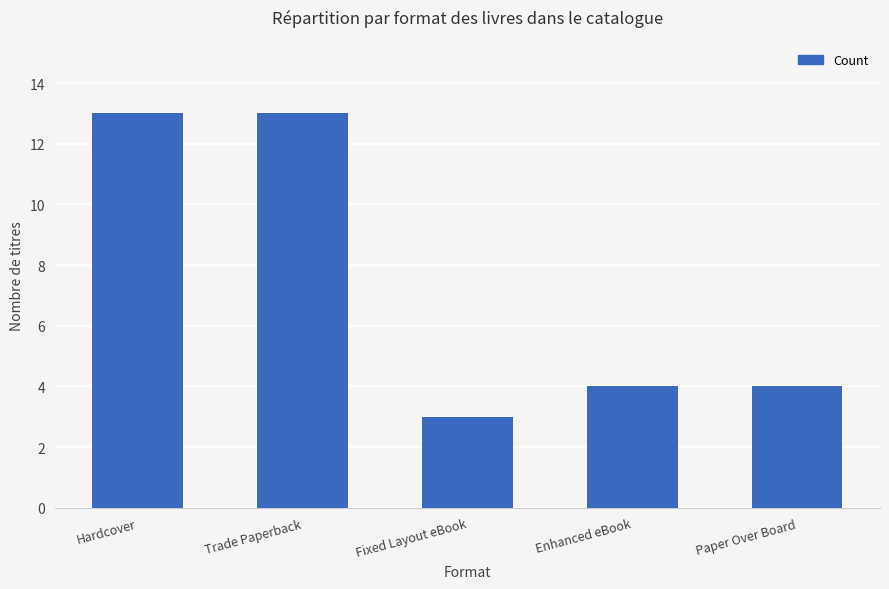

At which category does the chart reach its minimum across all series?

Fixed Layout eBook